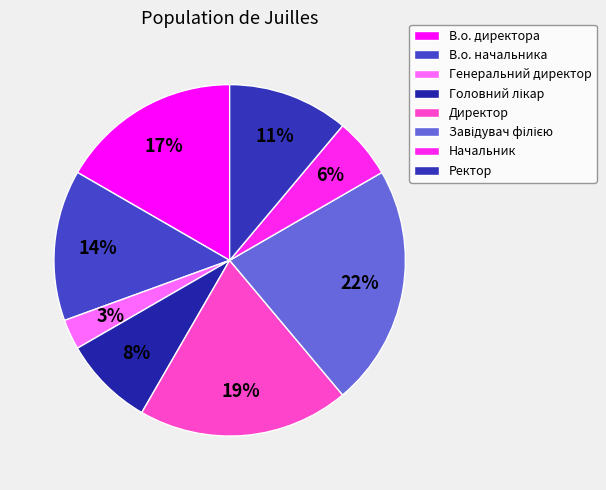

Is it true that Начальник is 6% of the pie?

True